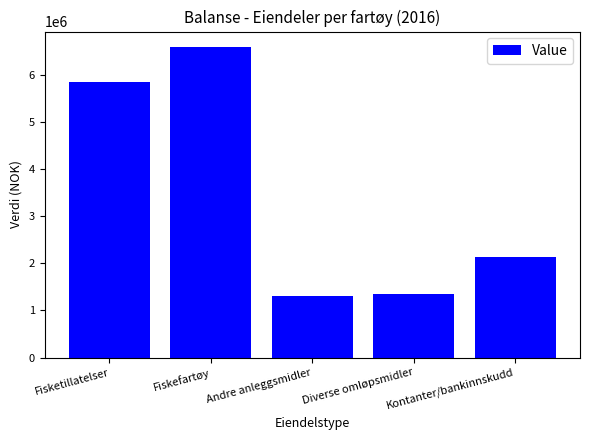

What is the change in value from Fisketillatelser to Fiskefartøy?

+751138.4